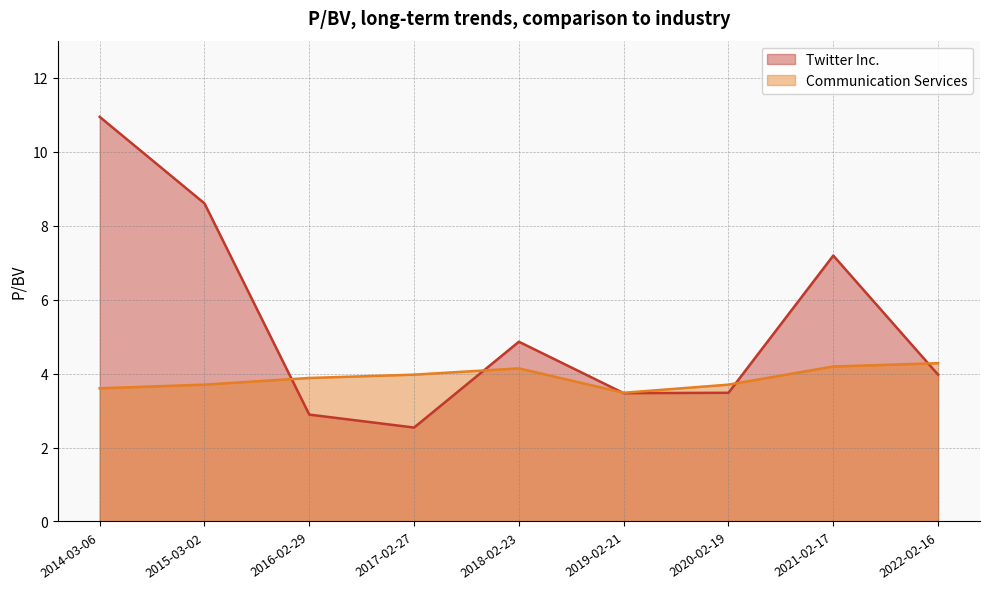

How many intersections are there between Communication Services and Twitter Inc.?

5